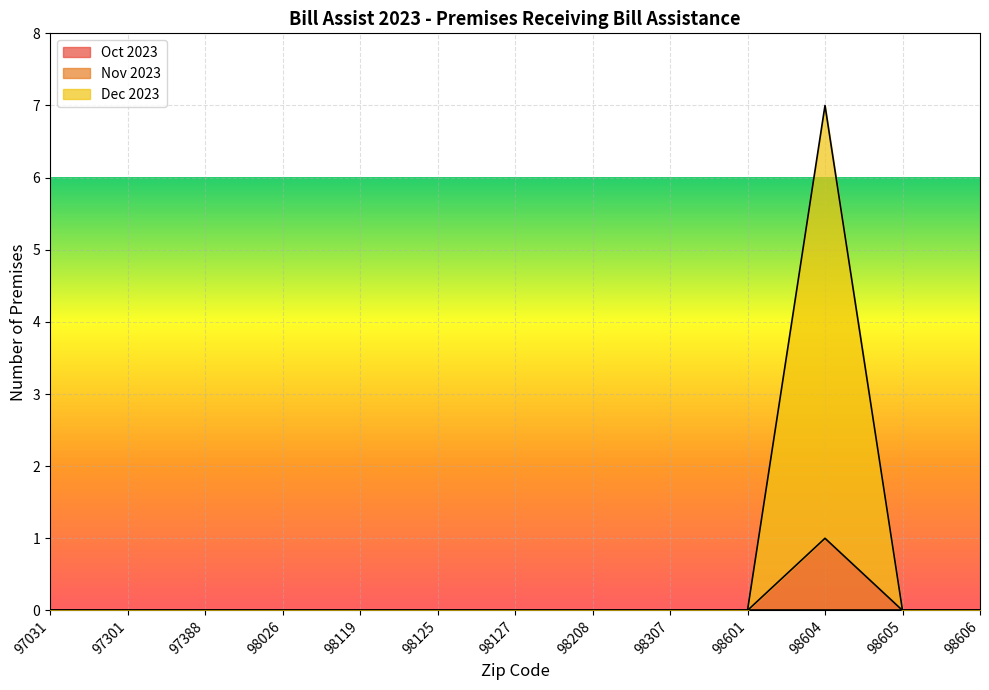

Which category has the highest value in the Nov 2023 series?

98604